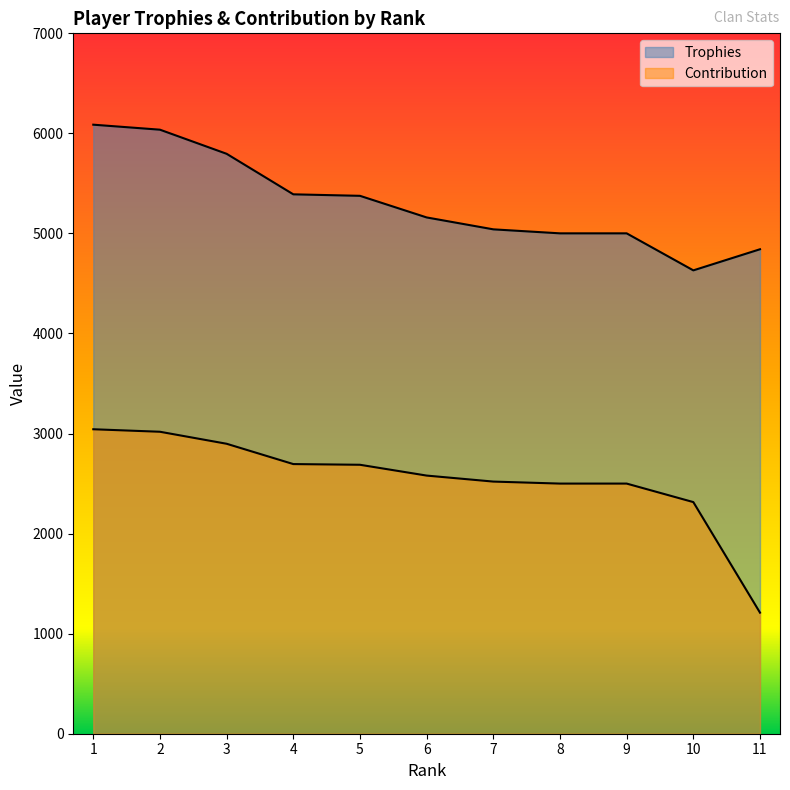

Is the value of Trophies at 4 greater than the value of Contribution at 7?

Yes